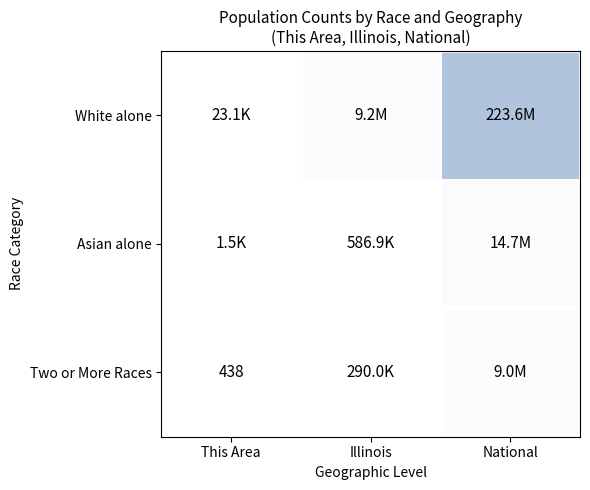

True or false: Asian alone has a value of 0.0 at Illinois.

False